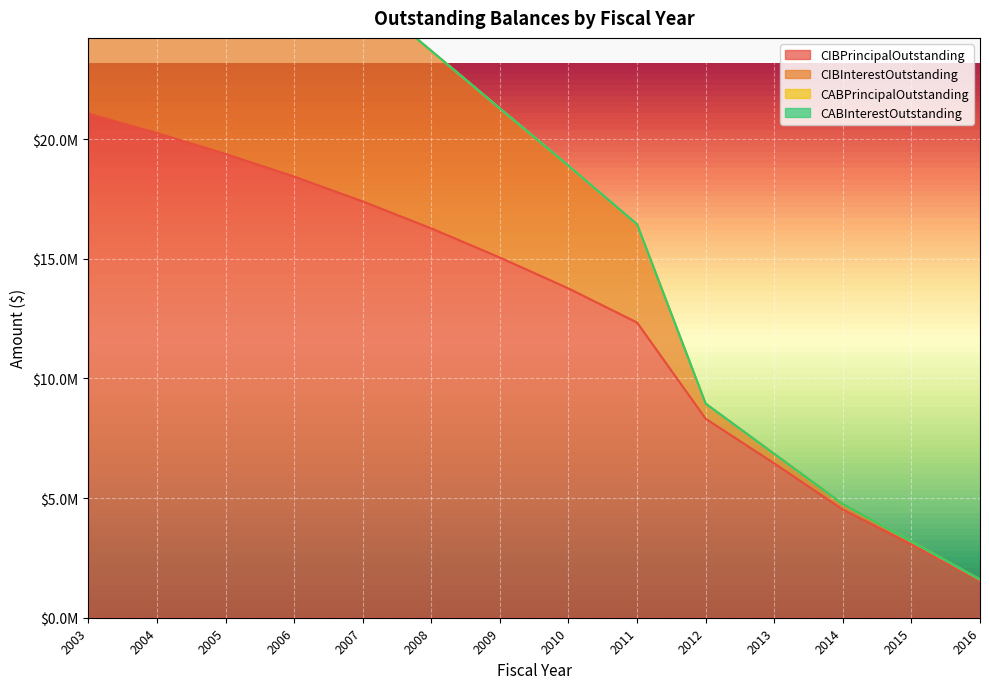

How many lines are shown in the chart?

2